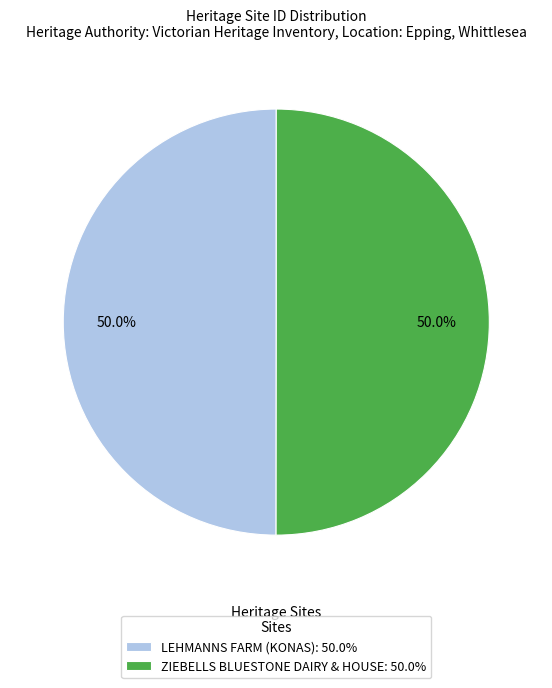

Is the sum of LEHMANNS FARM (KONAS) and ZIEBELLS BLUESTONE DAIRY & HOUSE greater than half?

Yes